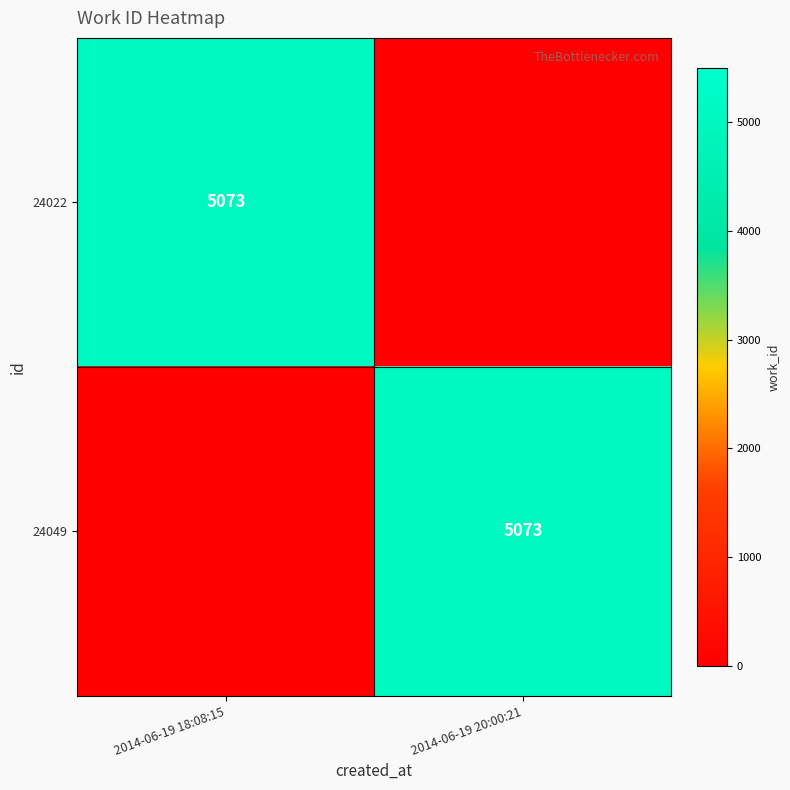

True or false: 24049 has a value of 5073 at 2014-06-19 20:00:21.

True